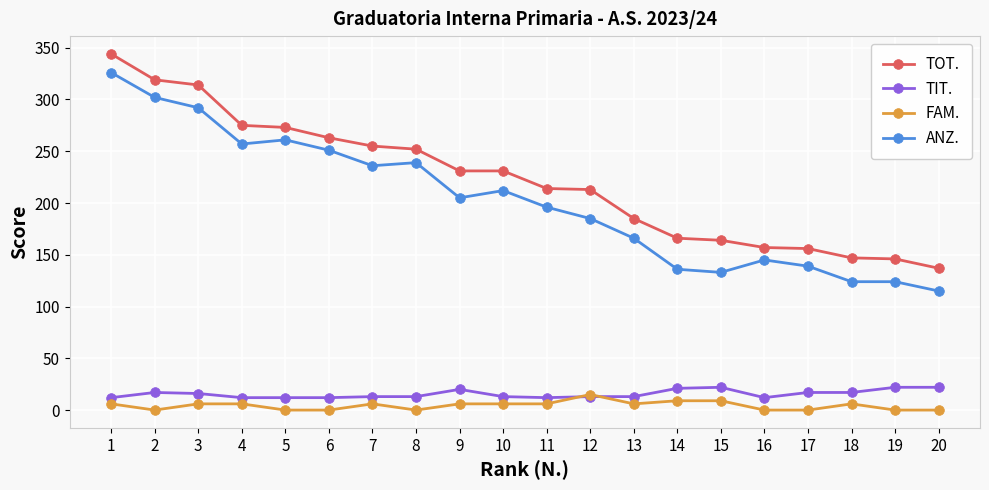

Which series changed the most between 6 and 10?

ANZ.